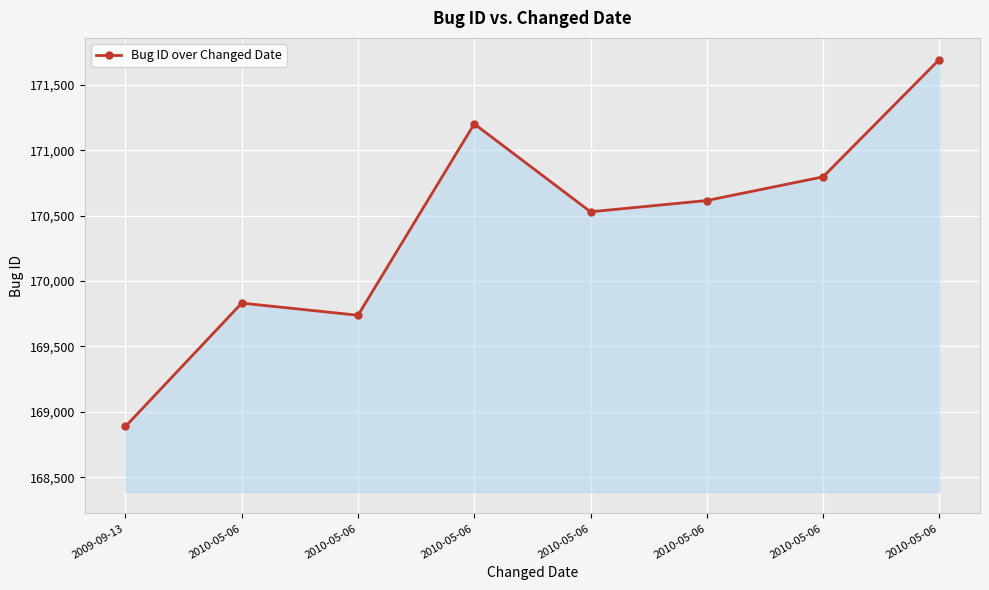

Where is the first local maximum?

2010-05-06